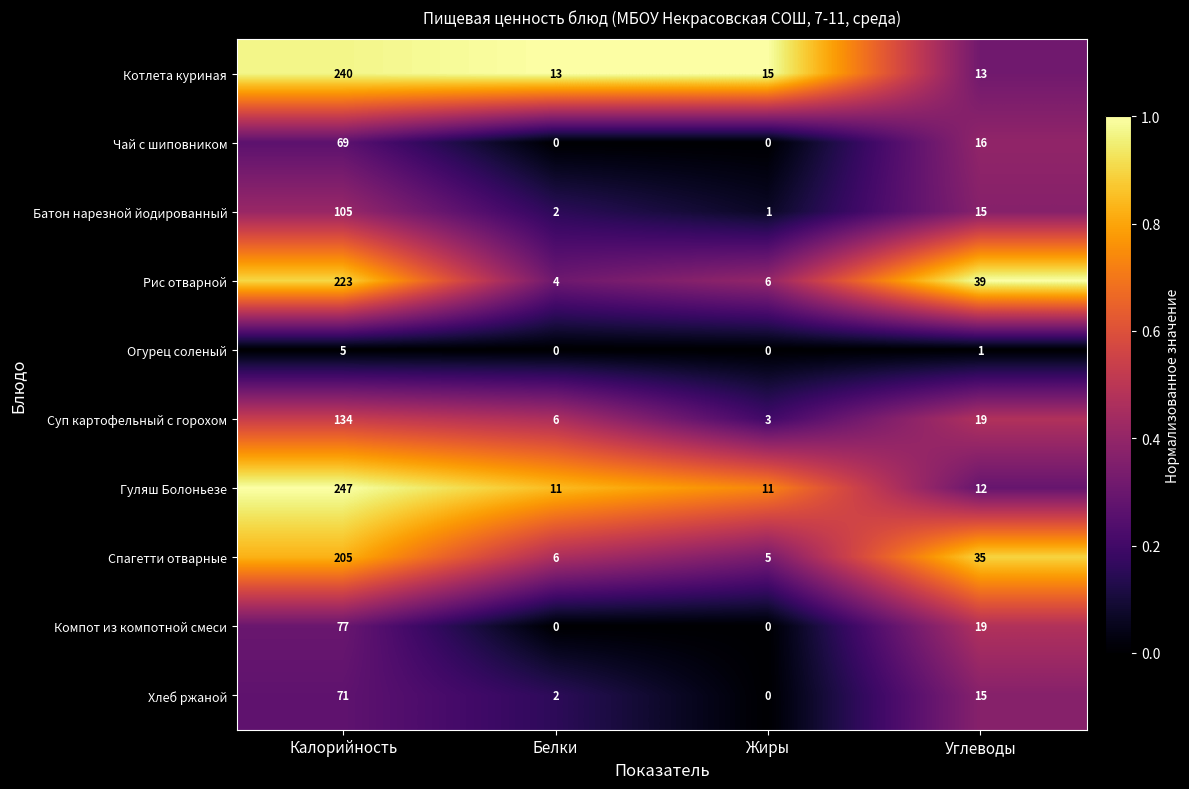

What is the maximum value shown in the chart?

247